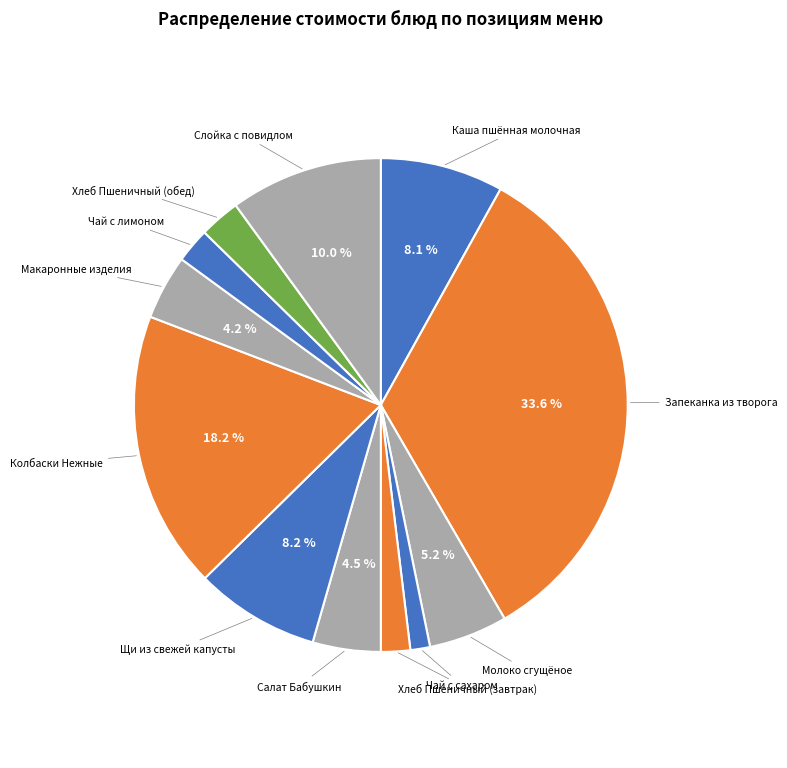

Between Слойка с повидлом and Молоко сгущёное, which is larger?

Слойка с повидлом